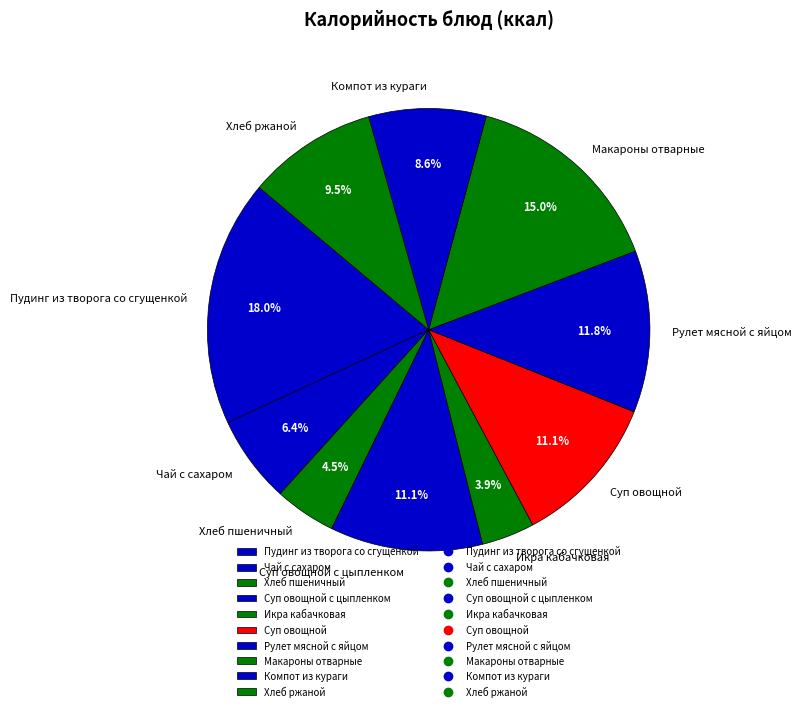

How many segments does this pie chart have?

10